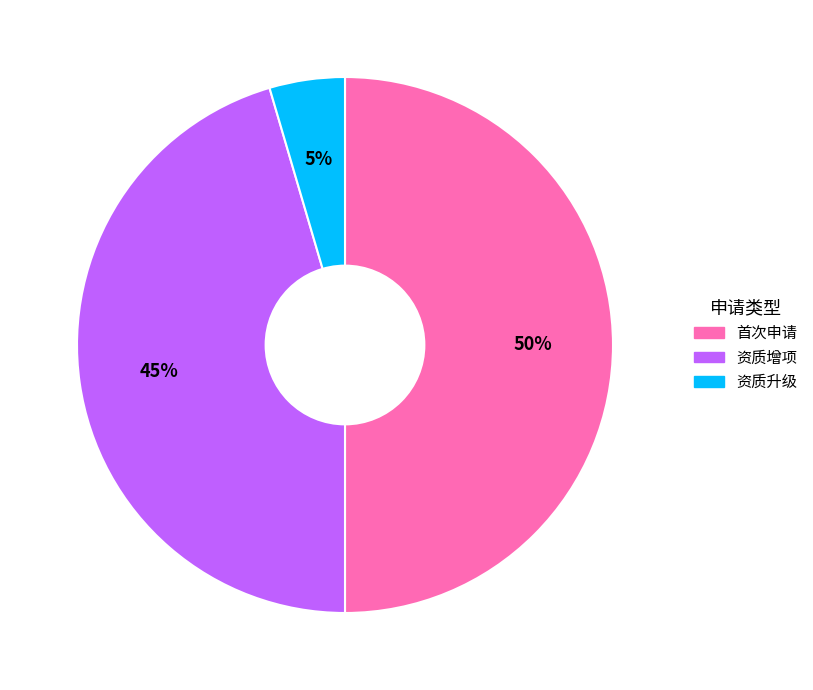

To the nearest percent, what percentage of the pie is 首次申请?

50%